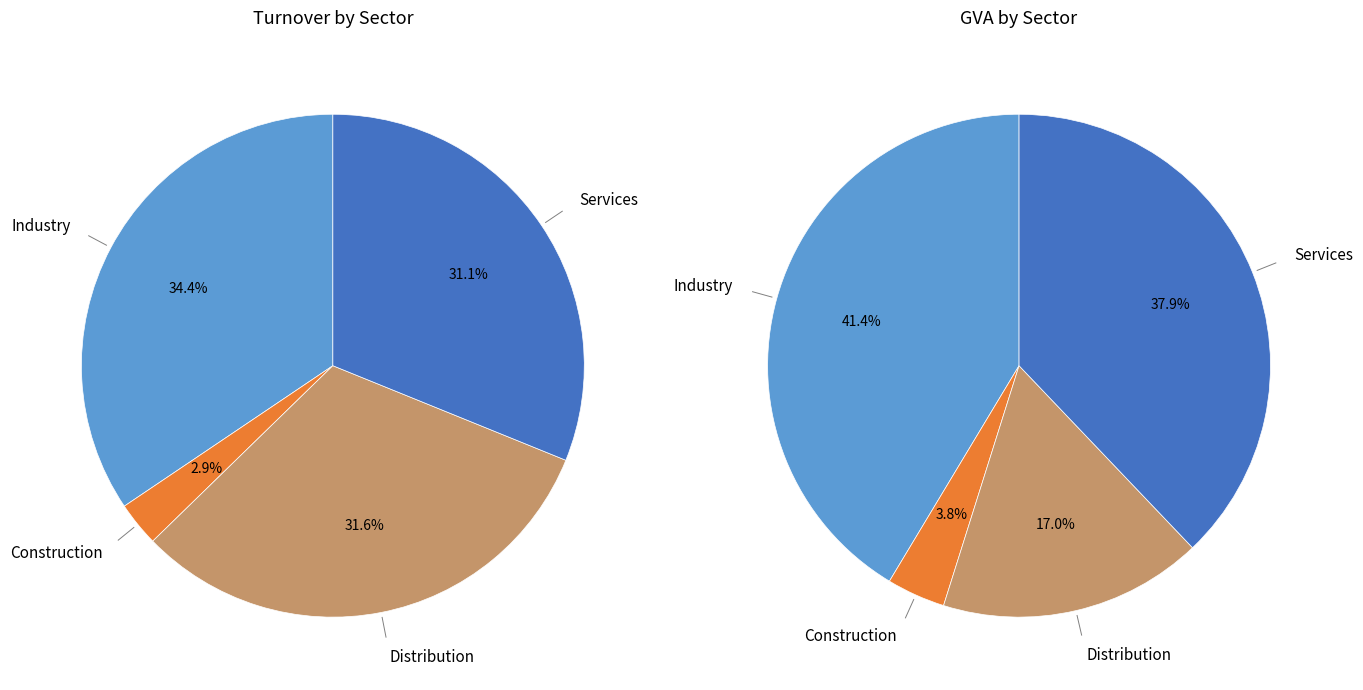

Which category has the smallest portion of the pie?

Construction